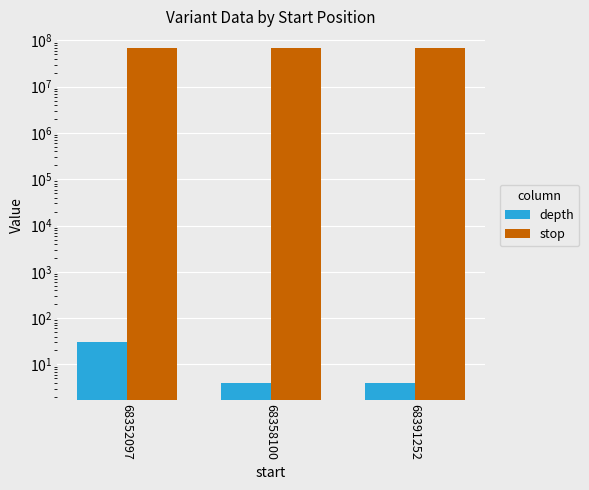

Is the value of stop at 68352097 greater than the value of depth at 68358100?

Yes